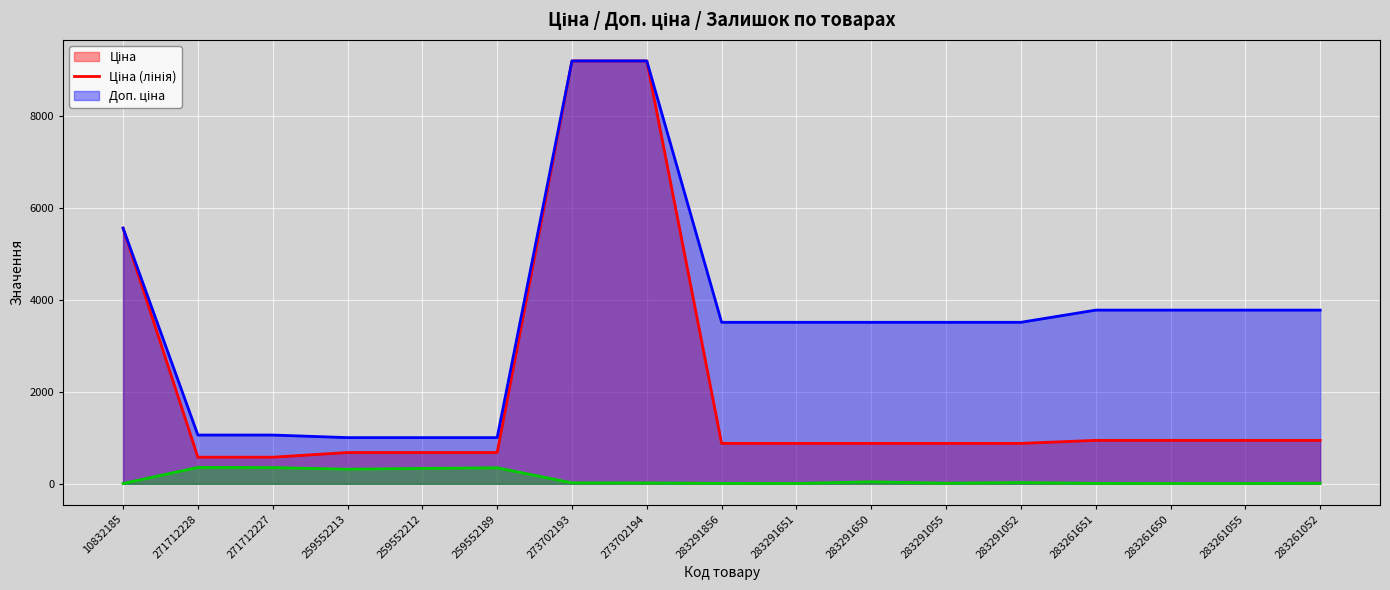

Does the chart display data point markers on the line(s)?

No